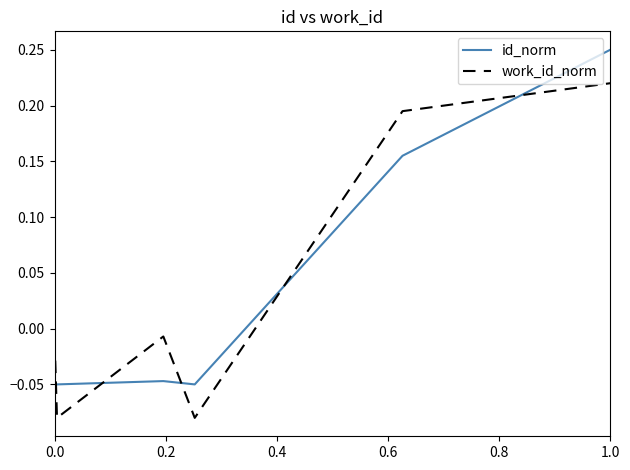

How many times do work_id_norm and id_norm cross each other?

5